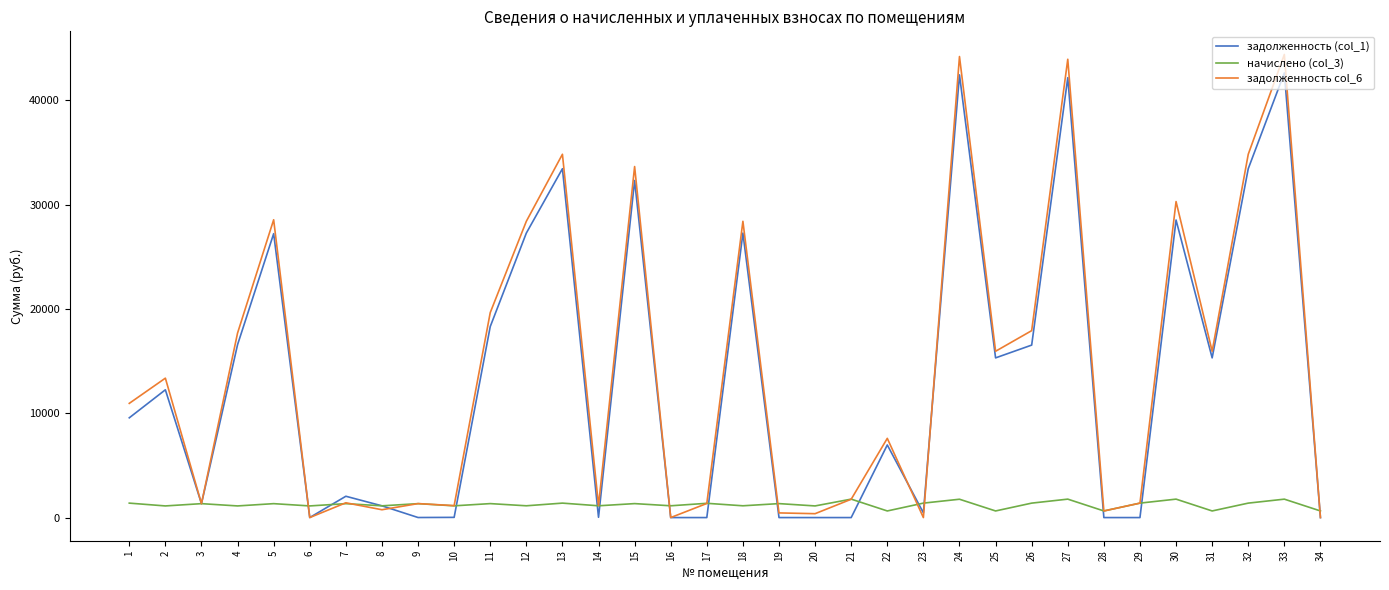

Is the value of начислено (col_3) at 24 greater than the value of задолженность col_6 at 18?

No